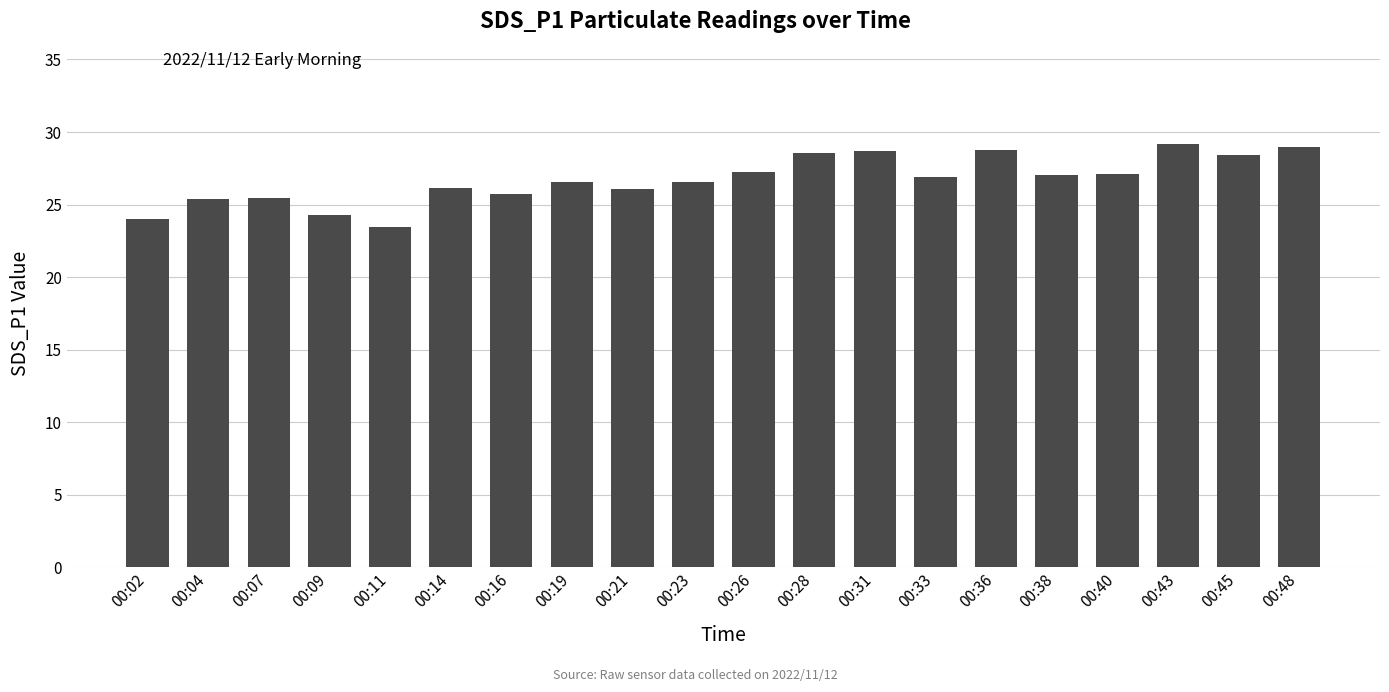

What is the change in value from 00:28 to 00:40?

-1.4